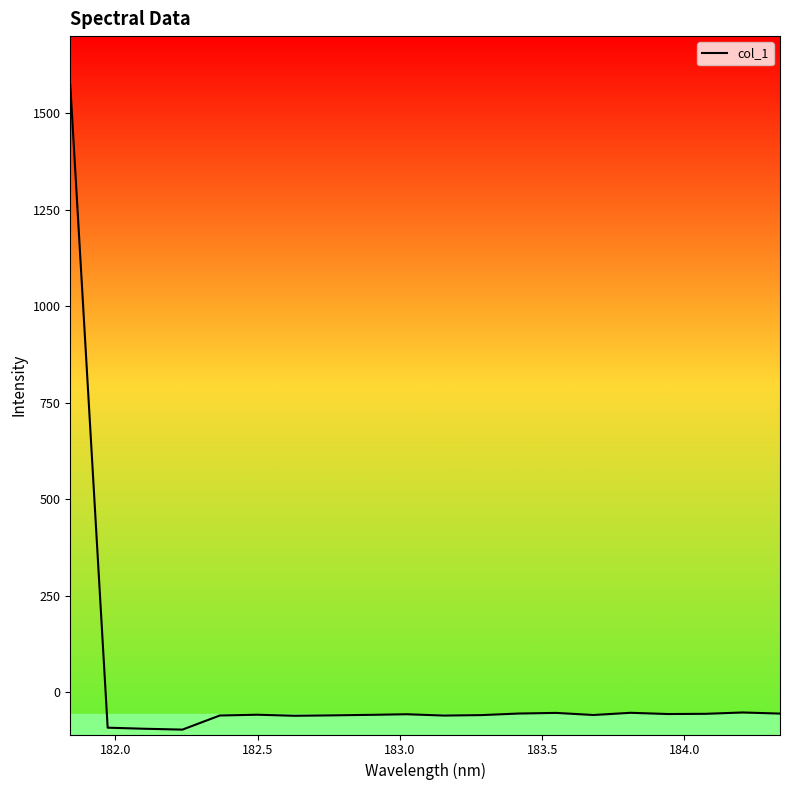

How many positive values are there?

1